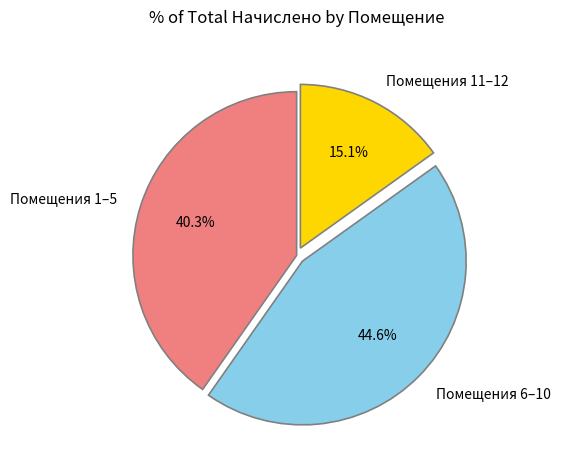

What is the largest slice in the pie chart?

Помещения 6–10